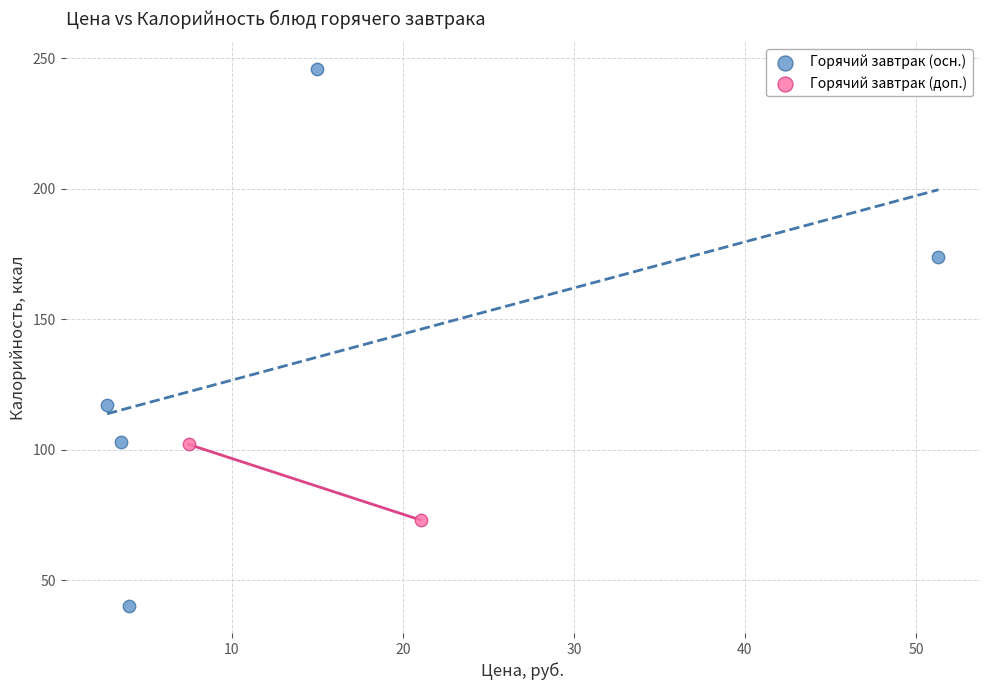

What are all the series names shown in the legend?

Горячий завтрак (осн.), Горячий завтрак (доп.)